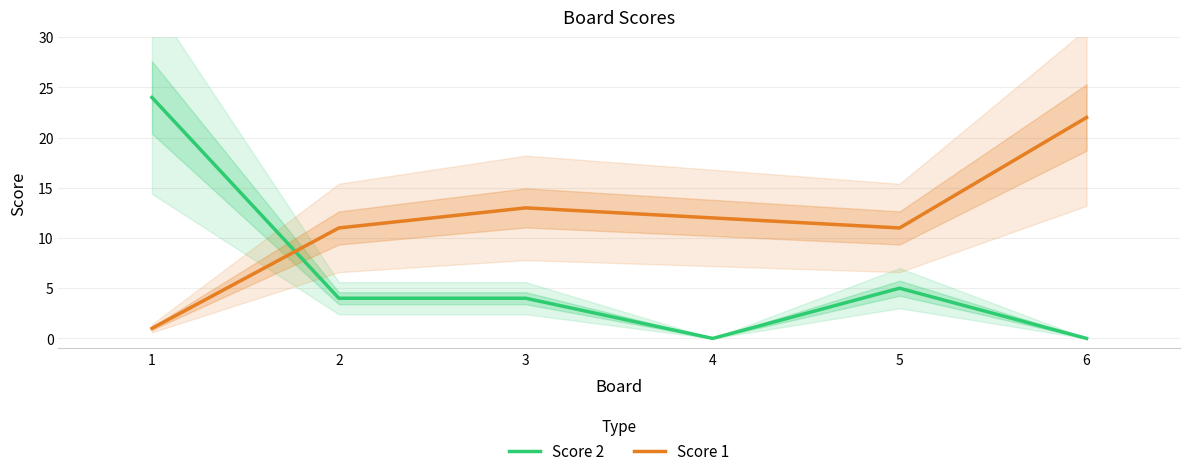

How many interior local peaks does the Score 2 series have?

1